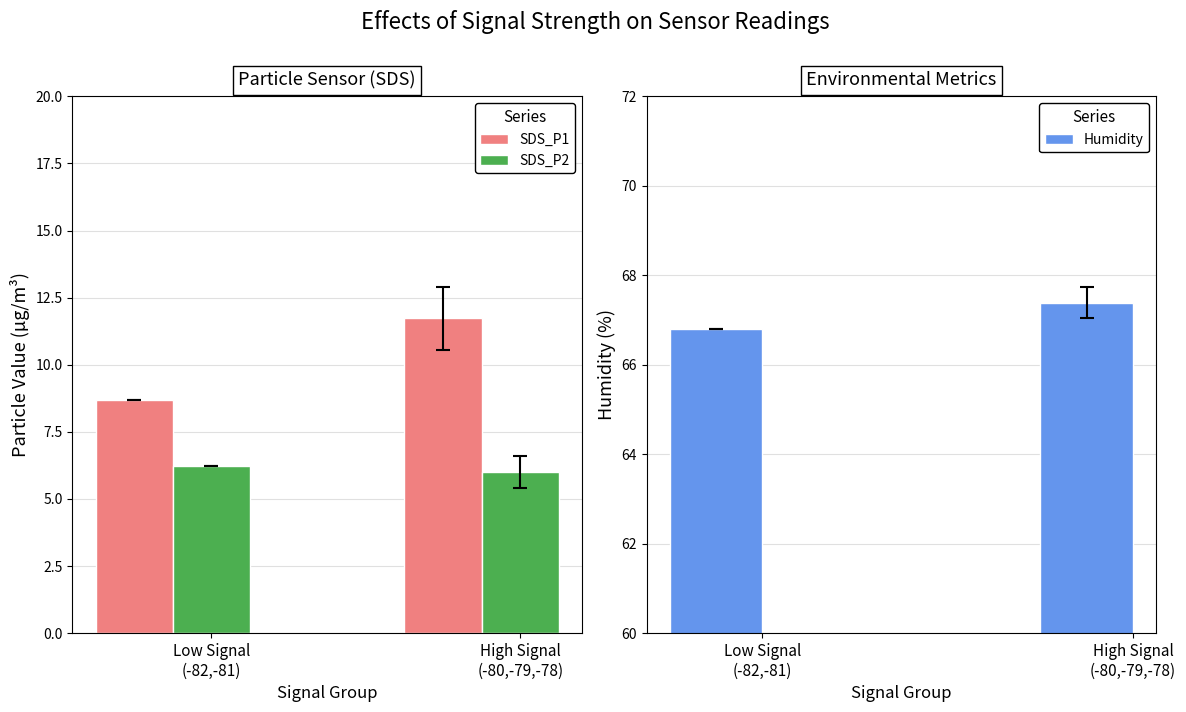

What is the label of the 1st bar from the right?

High Signal
(-80,-79,-78)